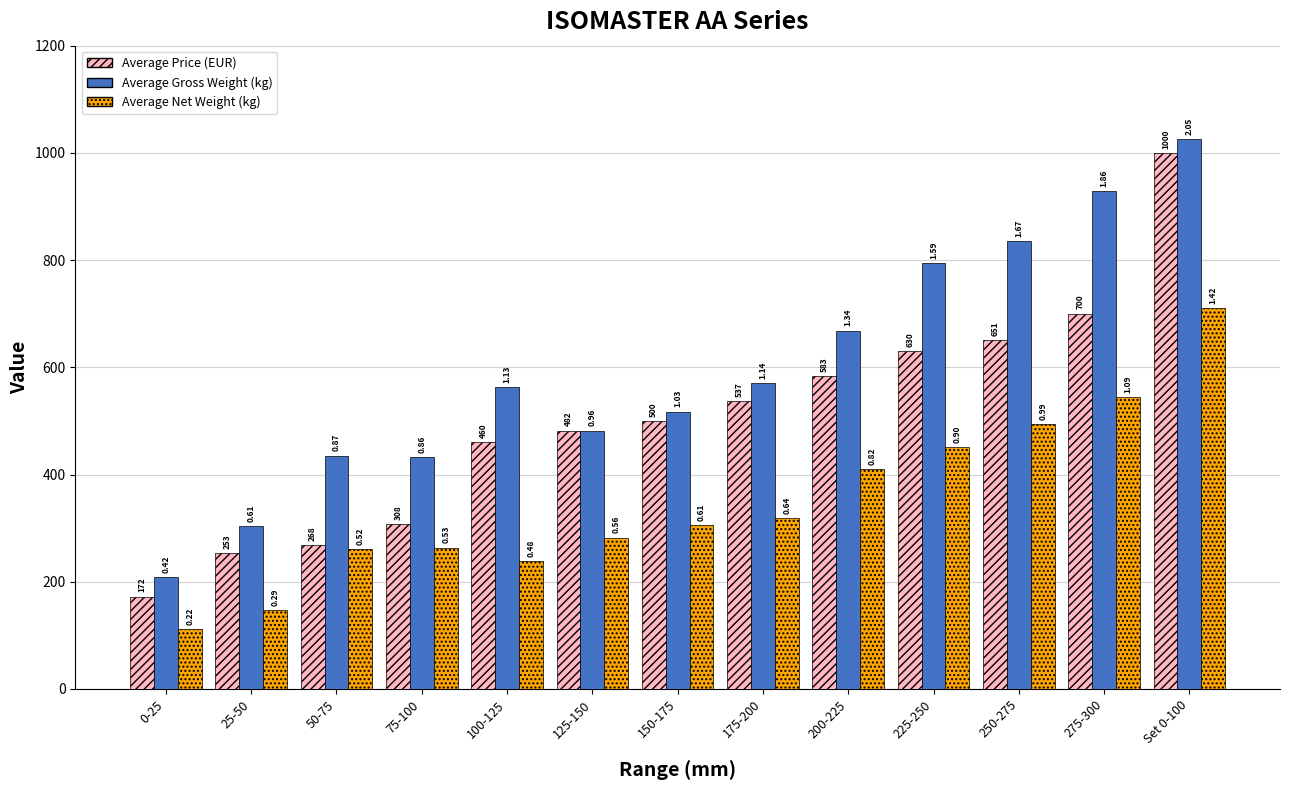

What is the difference between the Average Net Weight (kg) values at 100-125 and 0-25?

127.0